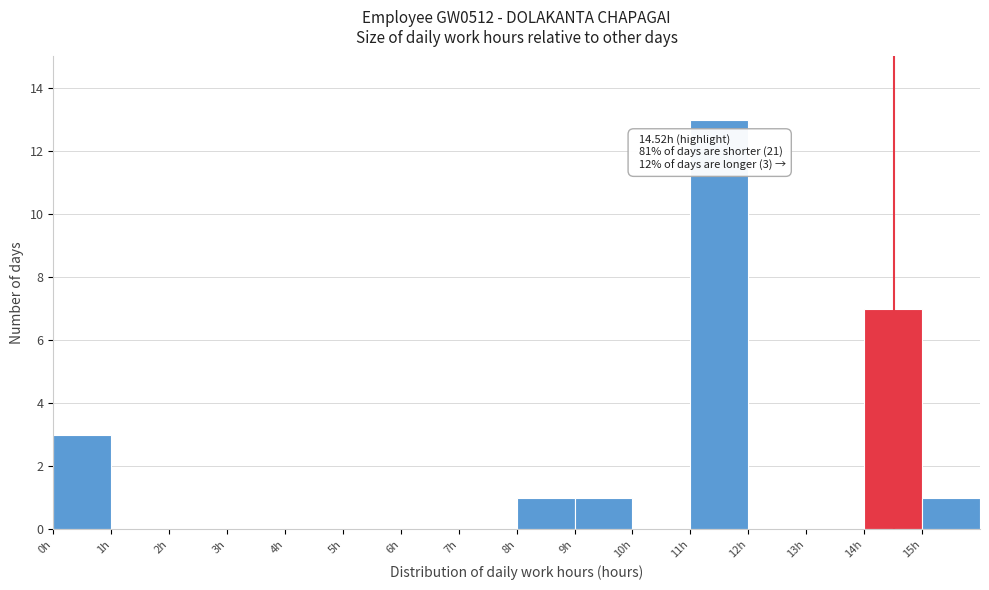

Which range on the x-axis has the tallest bar?

11 to 12